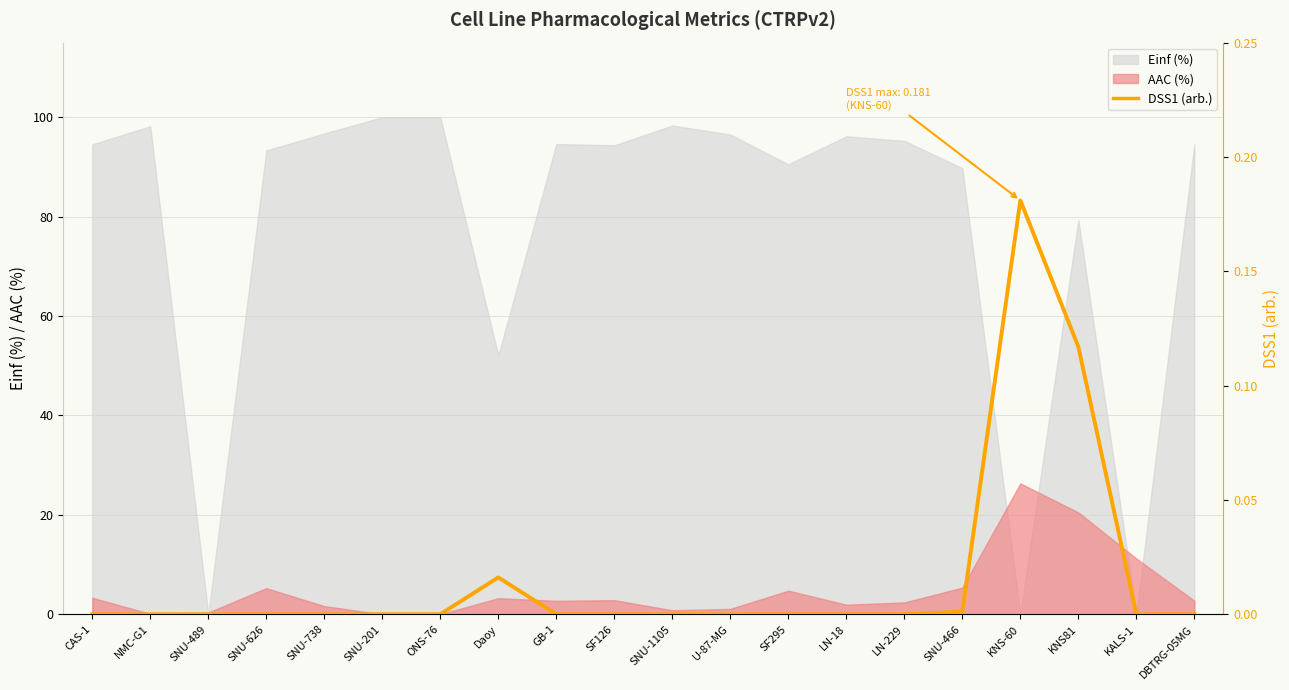

True or false: there are more than 1 points higher than both neighbors.

True